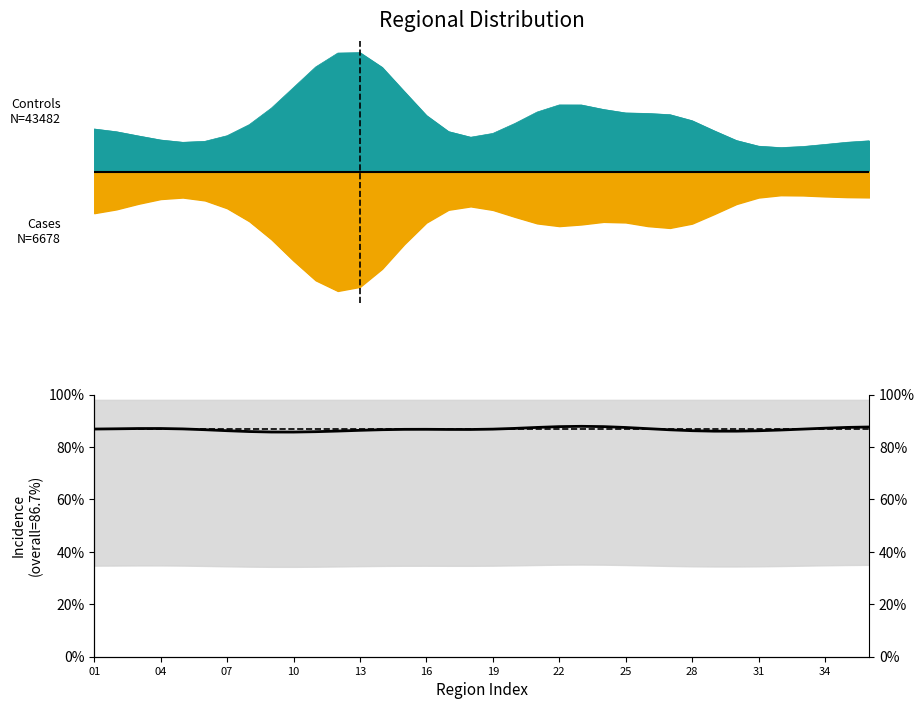

Does the chart have visible grid lines?

No